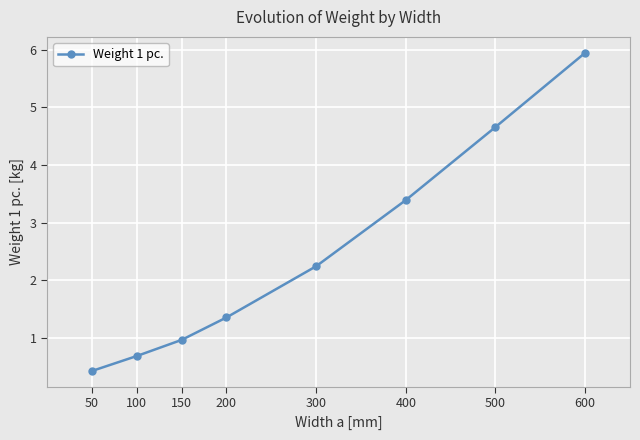

The chart shows a value of 3.3 at 300. True or false?

False